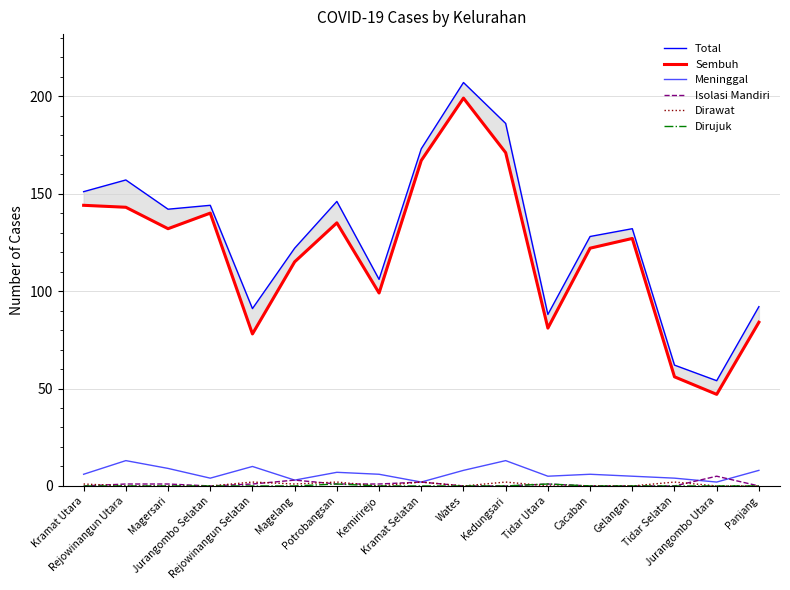

What is the difference between the maximum and minimum values in the Dirawat series?

2